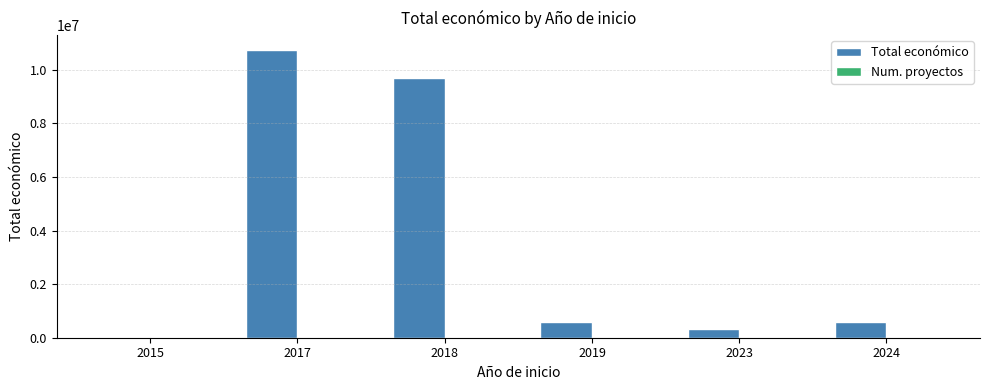

What is the sum of all Total económico values?

21978673